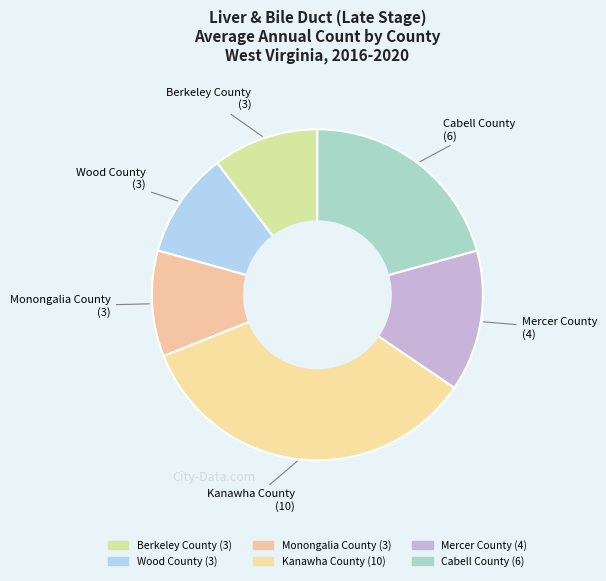

True or false: Kanawha County accounts for 24% of the total.

False